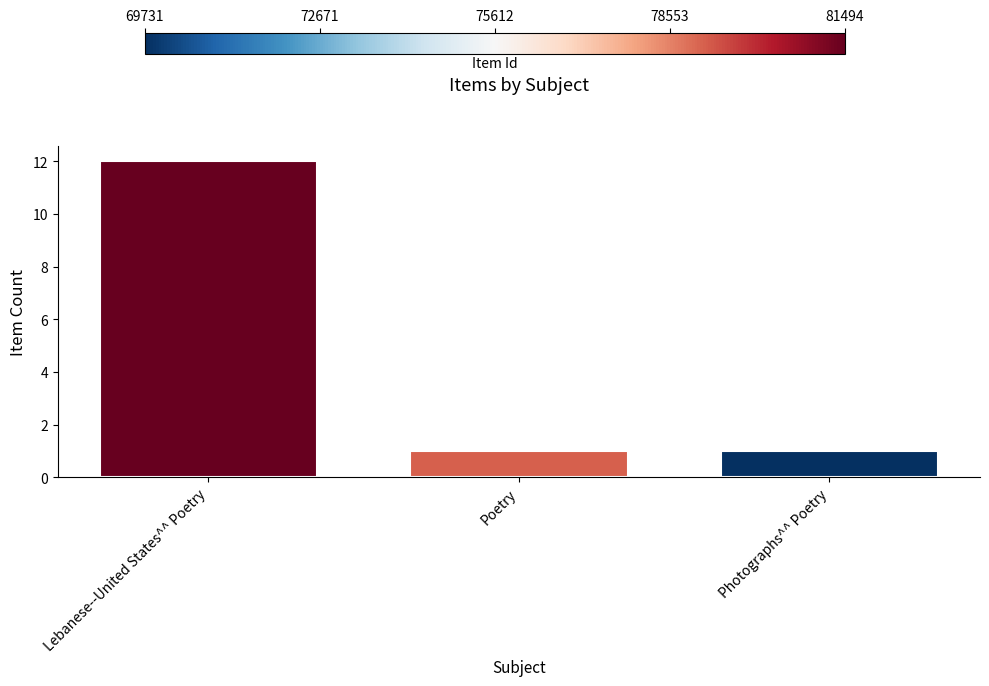

Reading left to right, extract all data points from this chart.

Lebanese--United States^^ Poetry=12	Poetry=1	Photographs^^ Poetry=1